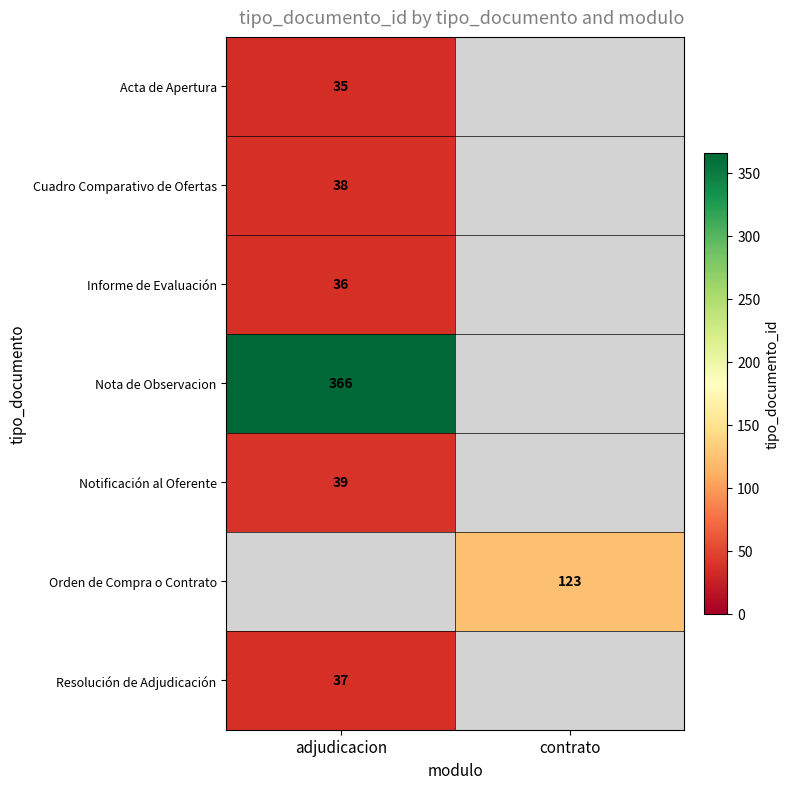

Count the number of categories in the chart.

2